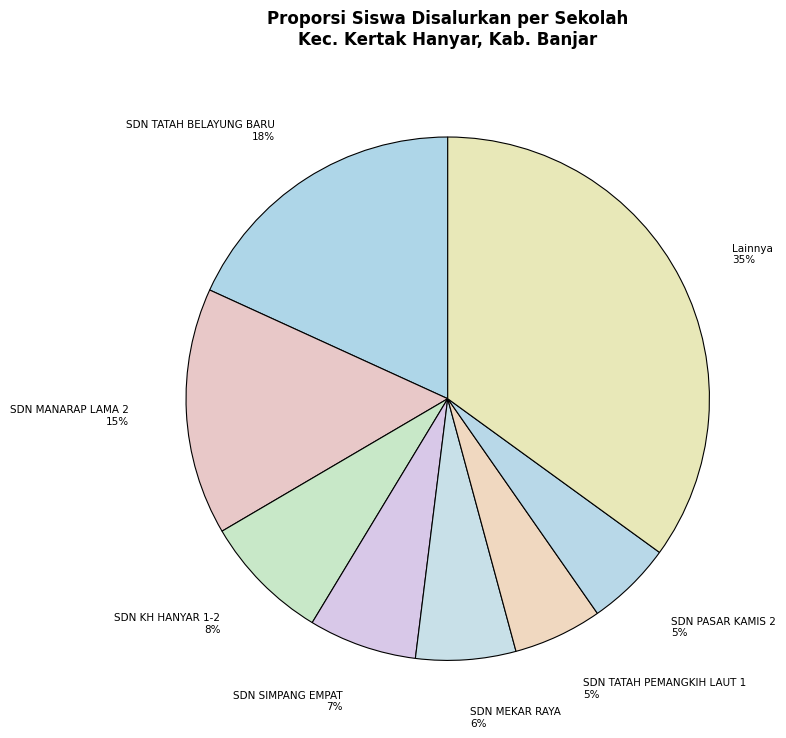

Approximately how many times larger is the value at SDN PASAR KAMIS 2 compared to SDN TATAH PEMANGKIH LAUT 1?

1.0